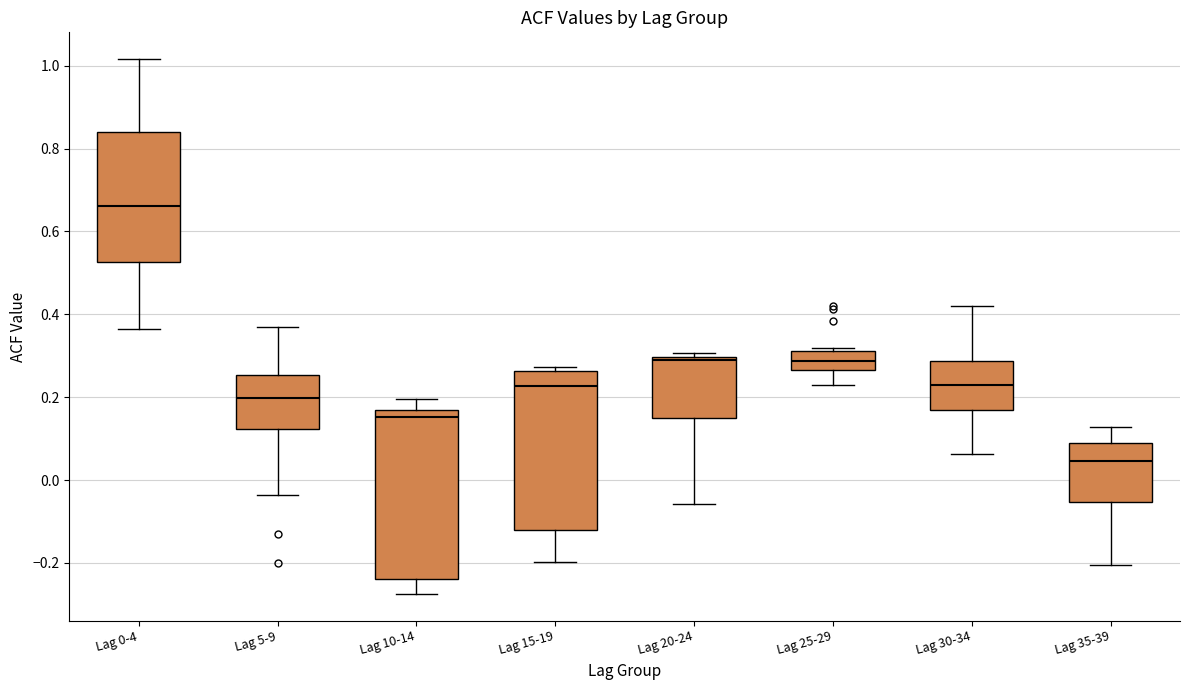

Where does the median line of the box for Lag 10-14 sit on the y-axis? The values are not printed on the chart, so give them approximately, as read against the axis.

0.16